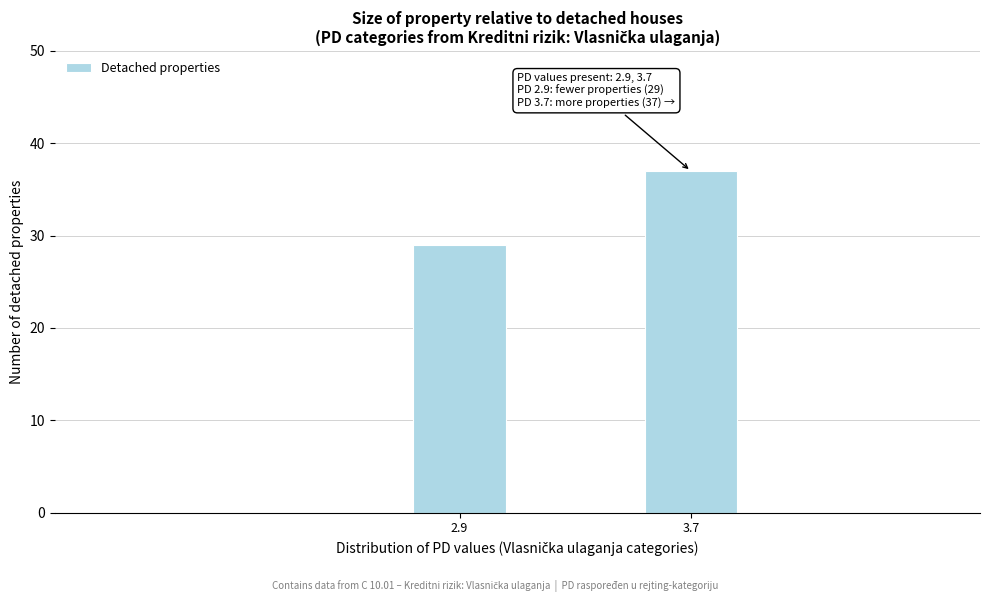

Reading right to left, extract all data points from this chart.

37	29